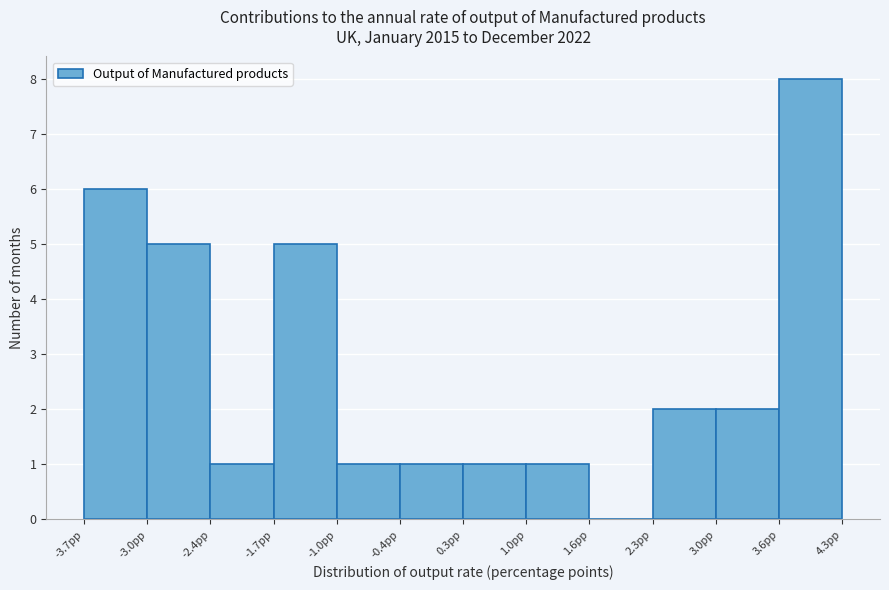

Over which range of the x-axis is the bar tallest?

3.6 to 4.3